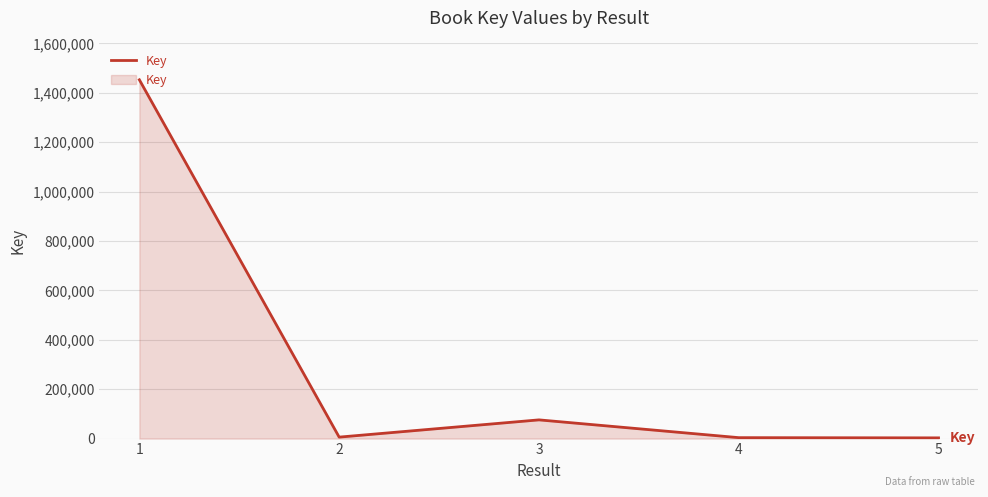

The value at 1 is 1452735. True or false?

True